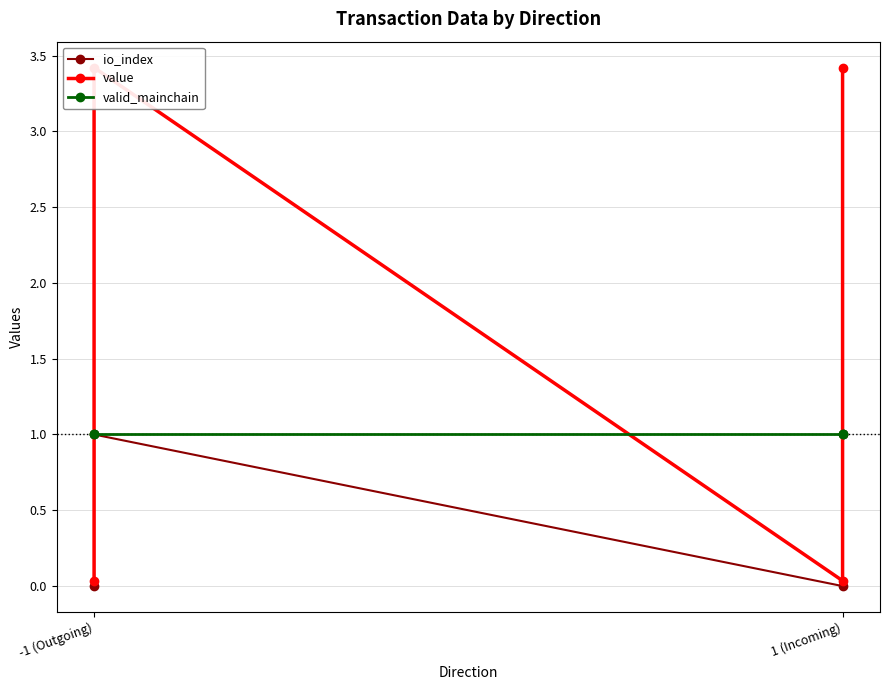

Rank the series by their maximum value, from lowest to highest.

io_index, valid_mainchain, value